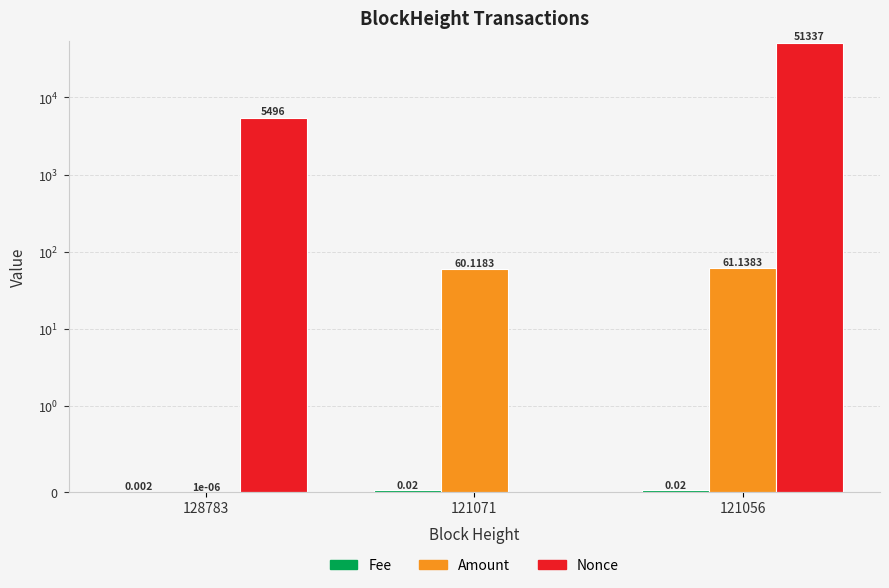

What is the sum of the Amount values at 121071 and 128783?

60.1